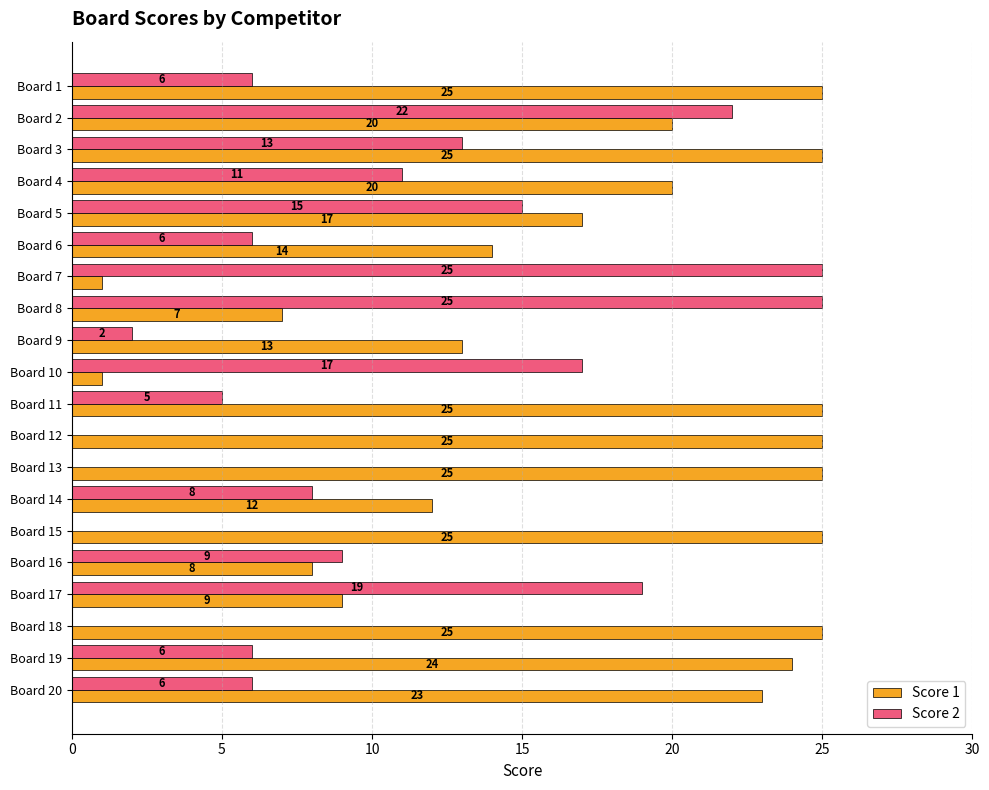

What is the maximum value shown in the chart?

25